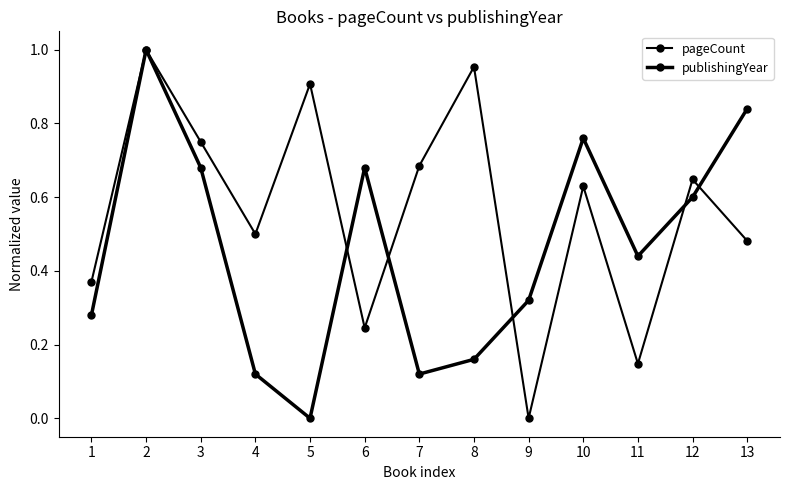

Reading left to right, transcribe all the data shown in this chart.

pageCount: 1=0.4	2=1.0	3=0.8	4=0.5	5=0.9	6=0.2	7=0.7	8=1.0	9=0.0	10=0.6	11=0.1	12=0.6	13=0.5
publishingYear: 1=0.3	2=1.0	3=0.7	4=0.1	5=0.0	6=0.7	7=0.1	8=0.2	9=0.3	10=0.8	11=0.4	12=0.6	13=0.8